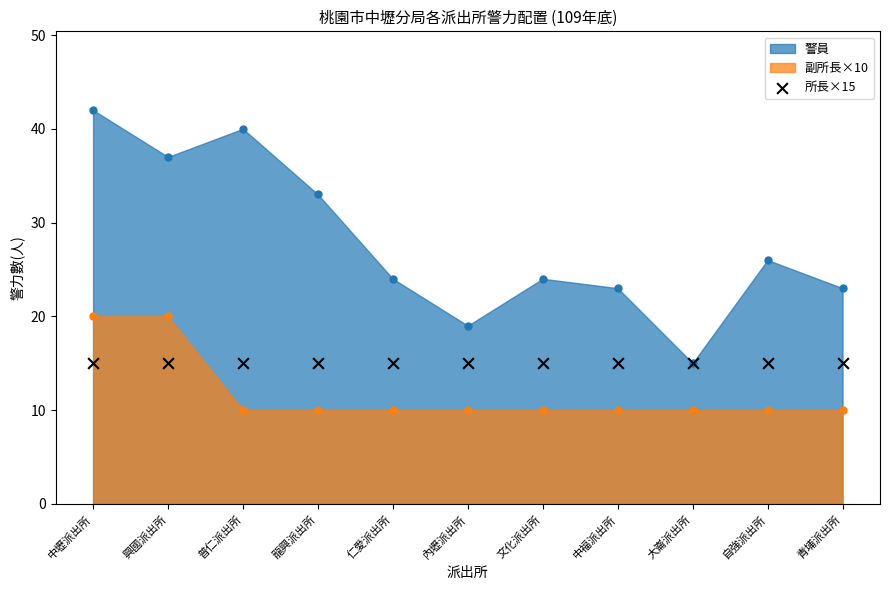

What is the ratio of the value at 內壢派出所 to the value at 興國派出所?

0.5